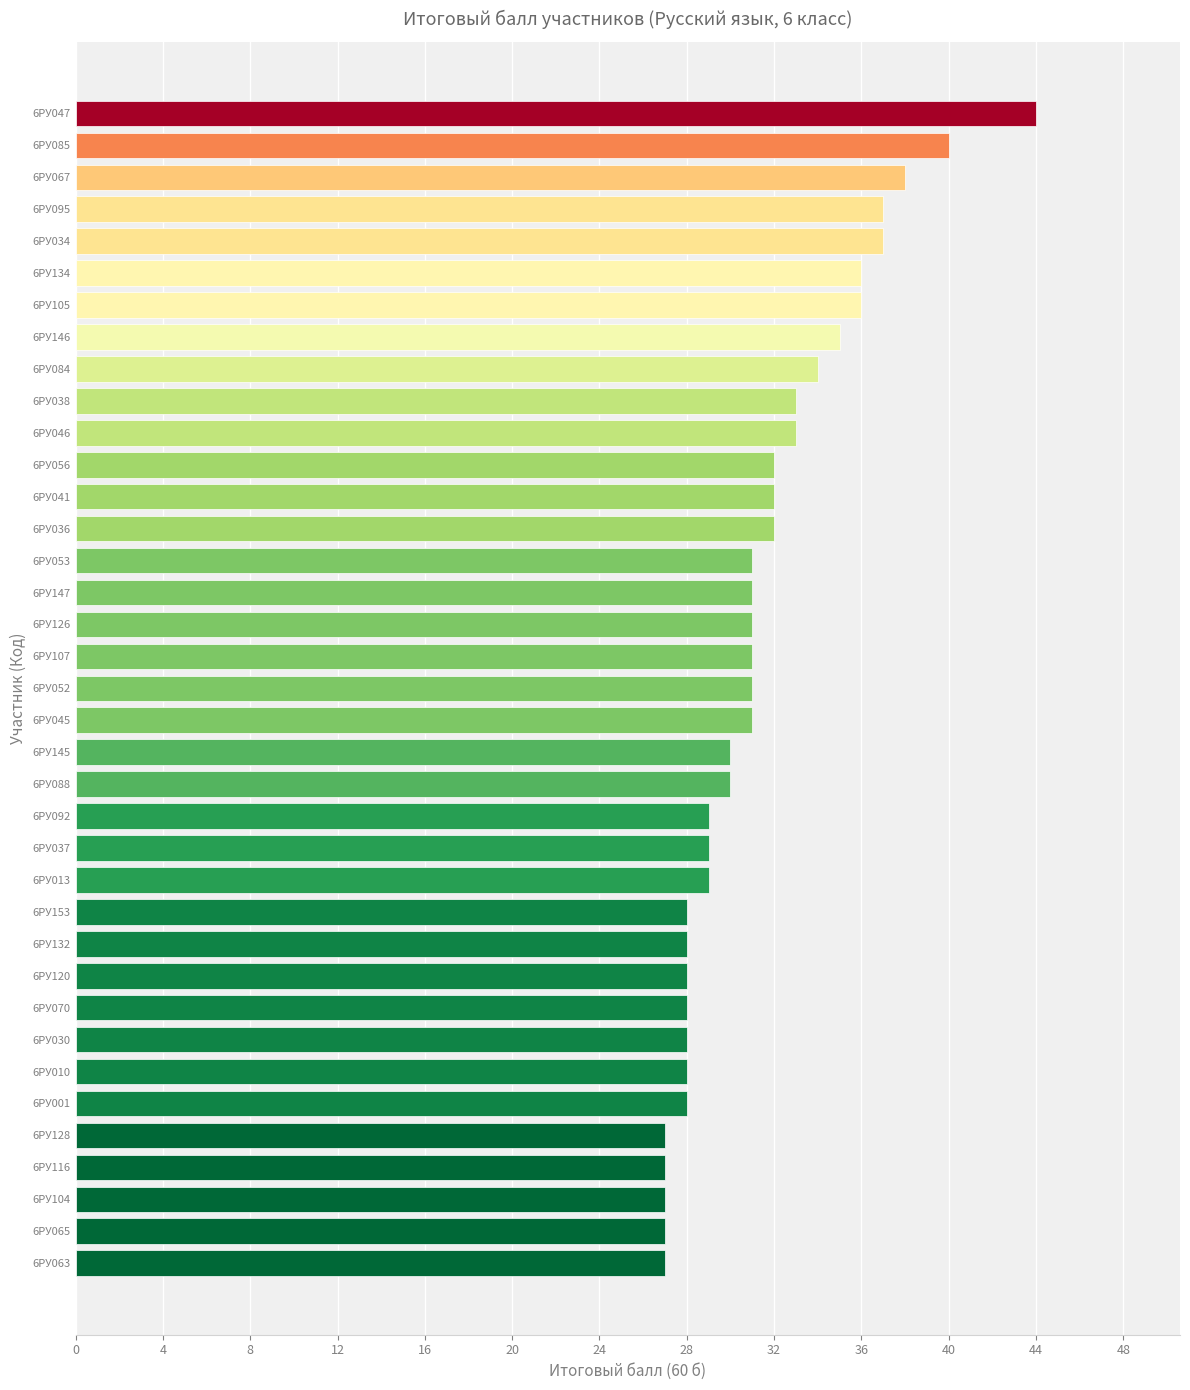

What is the average value?

31